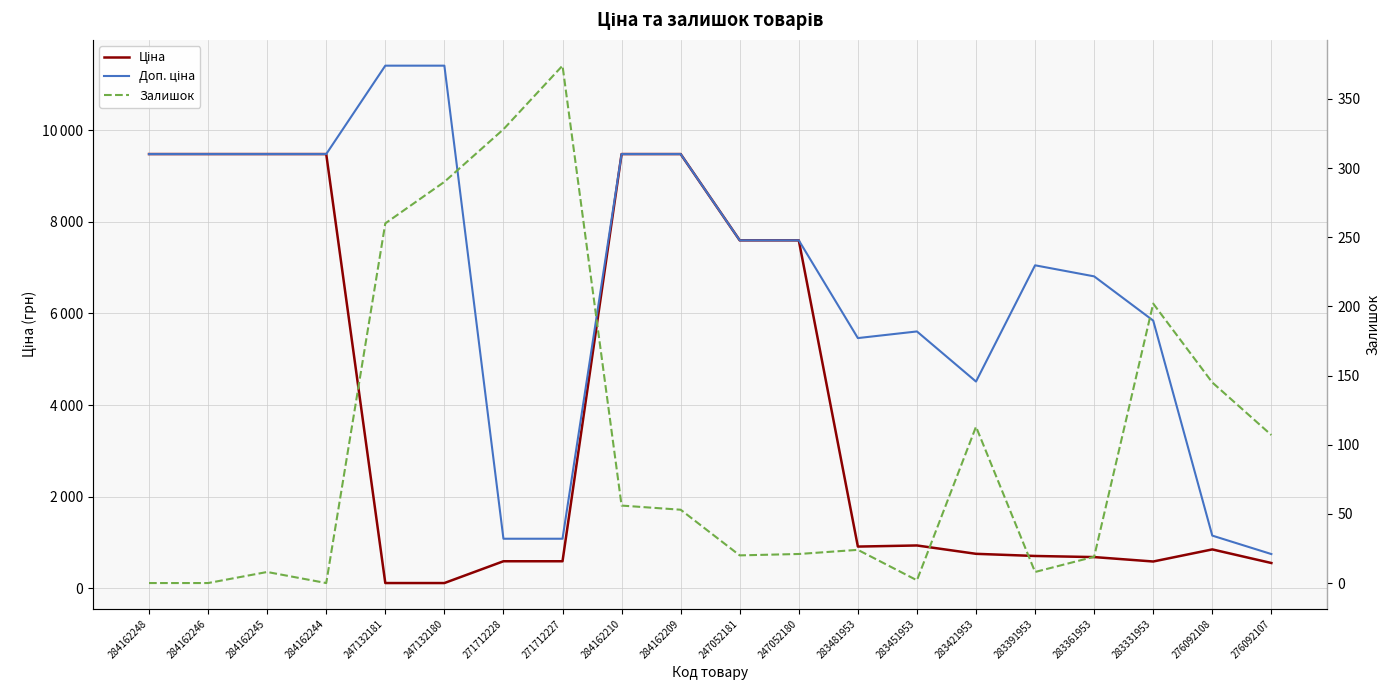

At which category is the sum across all series the highest?

284162210